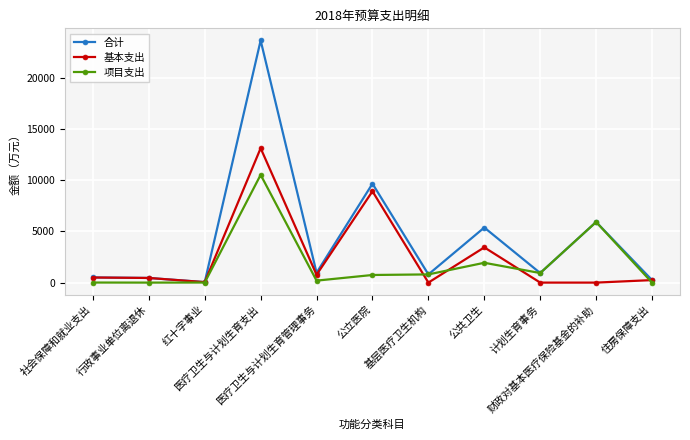

At how many categories does at least one series exceed 3047?

4